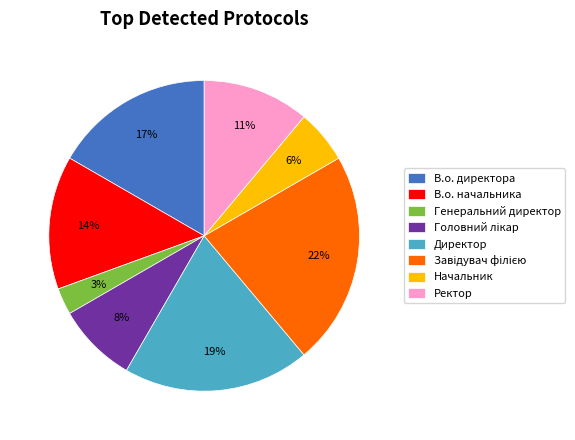

True or false: Ректор accounts for 11% of the total.

True